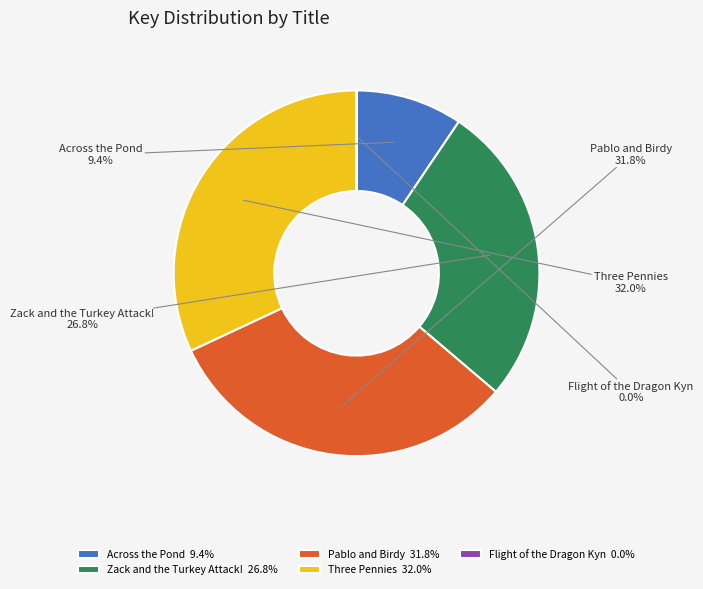

Is there any slice that represents more than half of the pie?

No